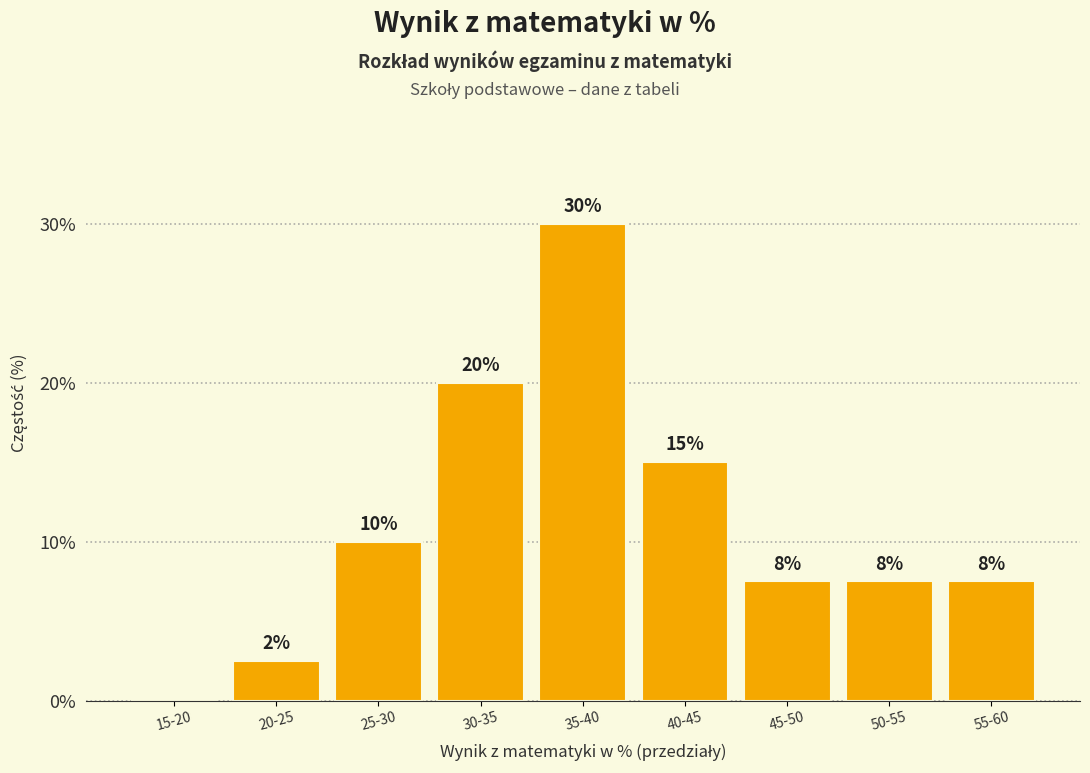

Which has a higher value, 30-35 or 50-55?

30-35